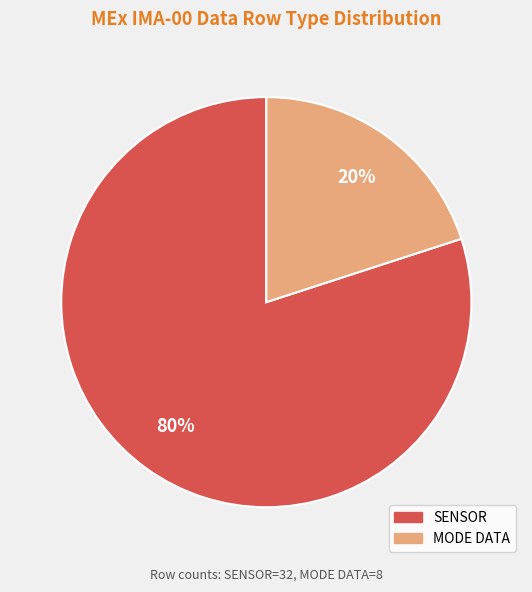

Does any single category account for the majority?

Yes